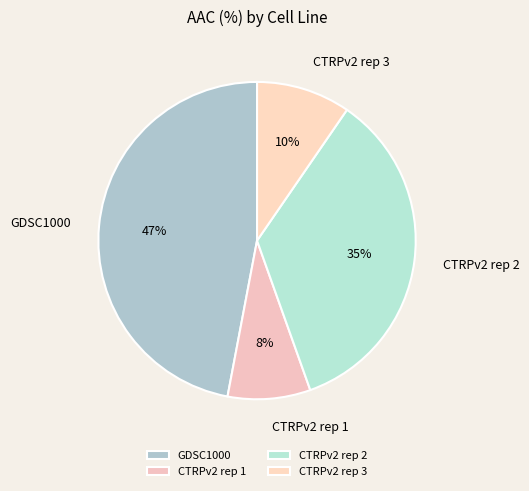

Between CTRPv2 rep 3 and CTRPv2 rep 1, which is larger?

CTRPv2 rep 3